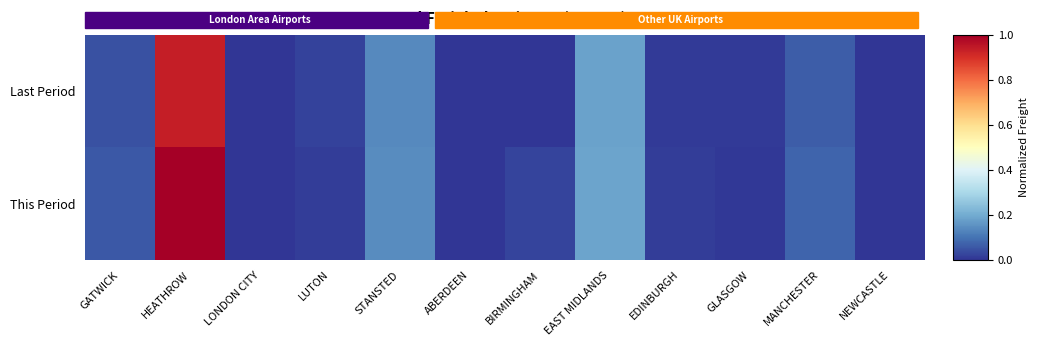

Which label corresponds to the largest value in the chart?

HEATHROW